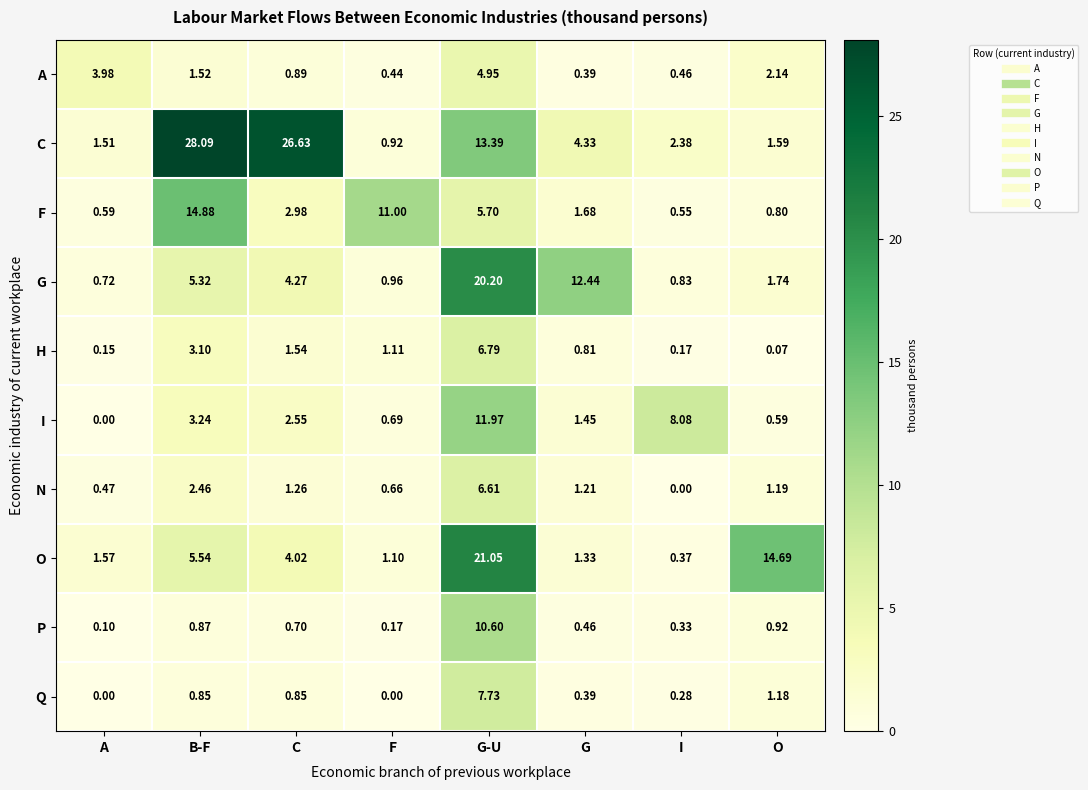

List the series in order of their peak value, highest first.

C, O, G, F, I, P, Q, H, N, A